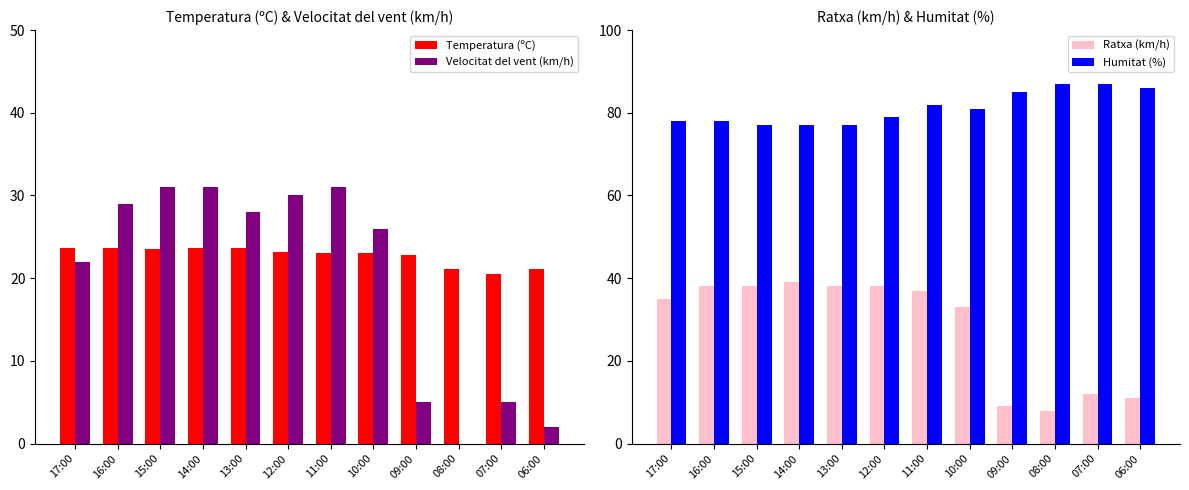

What is the difference between the highest and lowest values at 16:00?

54.4